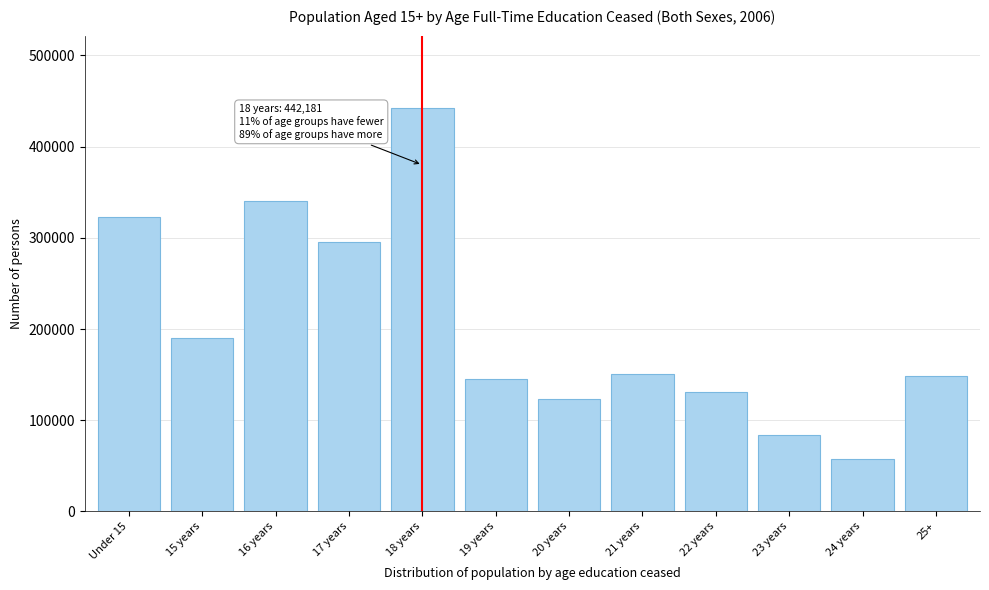

What is the difference between the values at 22 years and 17 years?

164754